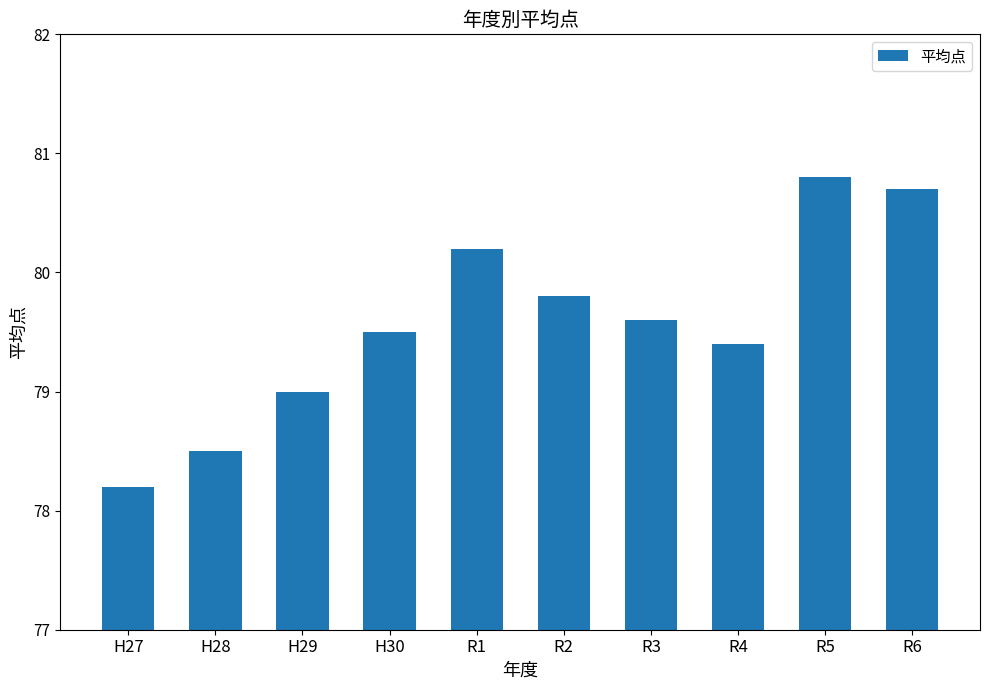

The chart shows a value of 138.7 at H28. True or false?

False